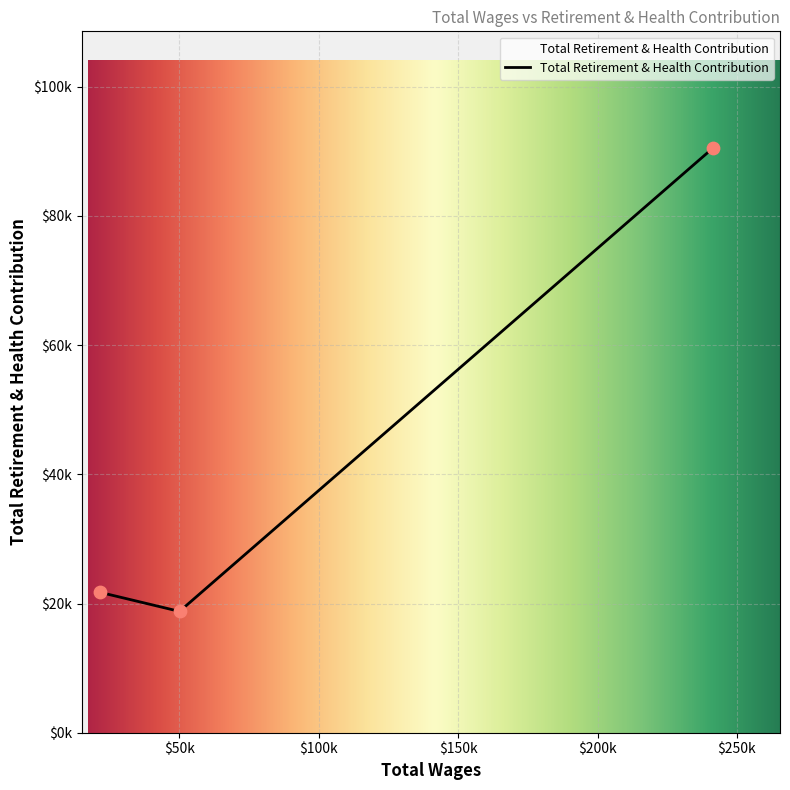

What is the change in value from 50042.0 to 21452.0?

+2958